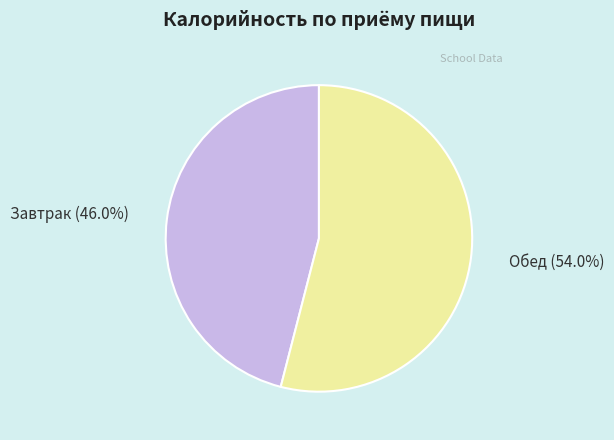

How many segments does this pie chart have?

2